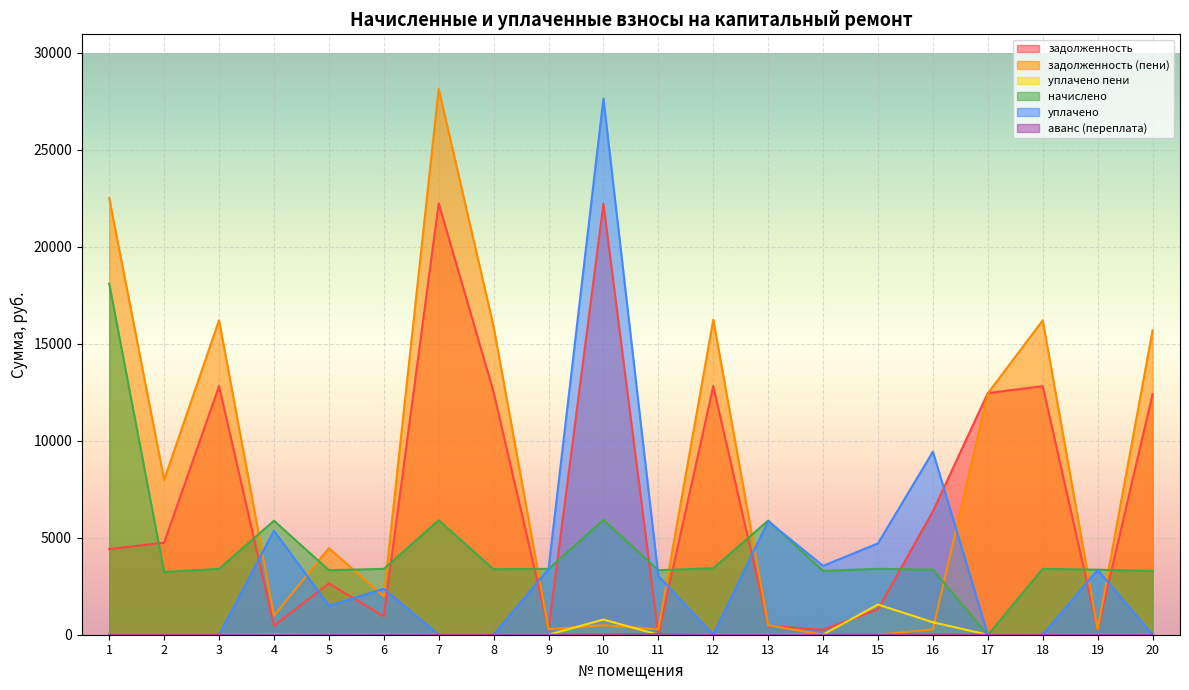

Where is the first local minimum for уплачено пени?

5